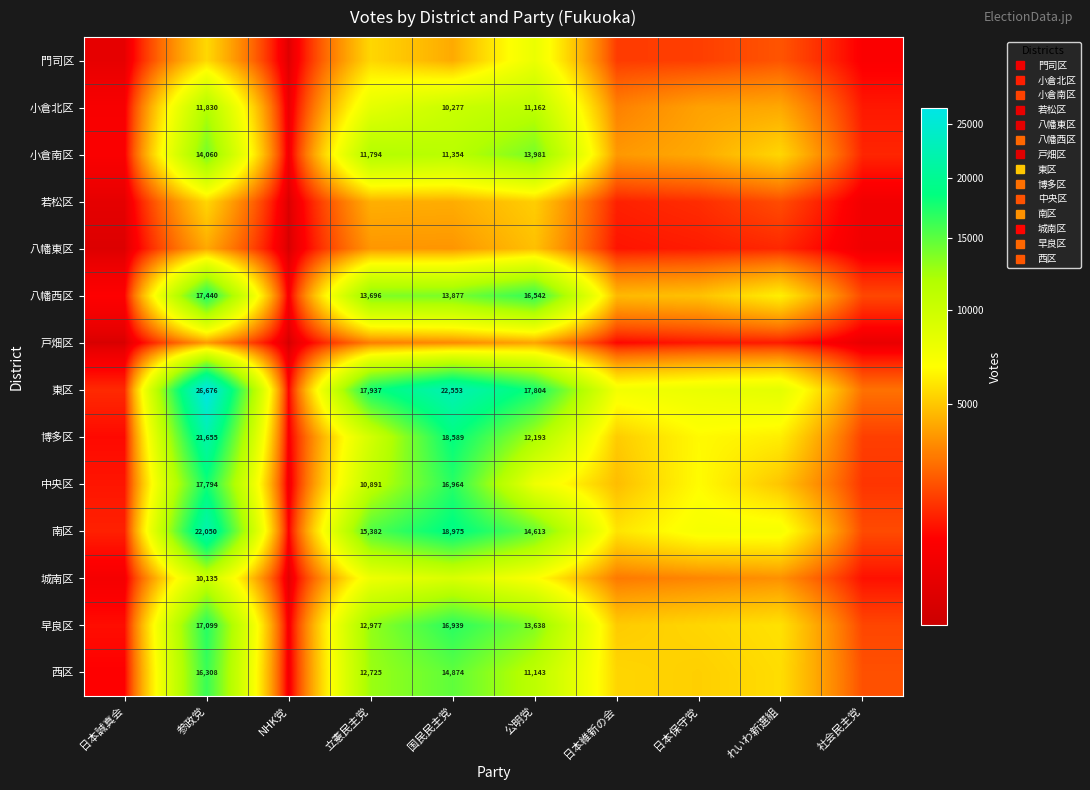

At which category does the chart reach its peak across all series?

参政党